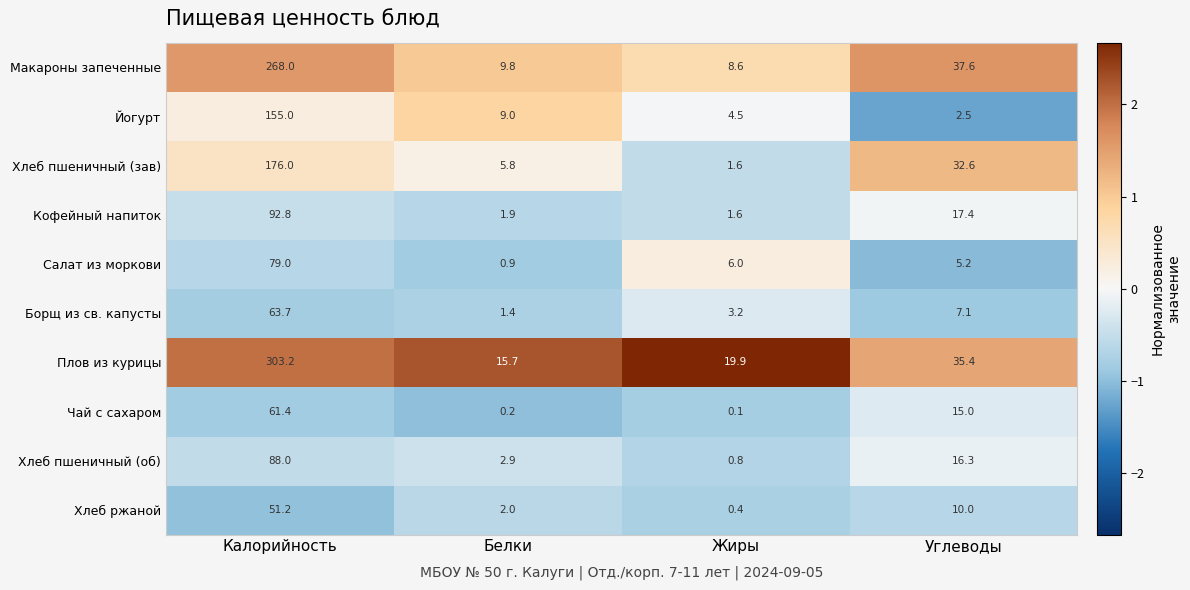

Which series has the largest total across all categories?

Плов из курицы